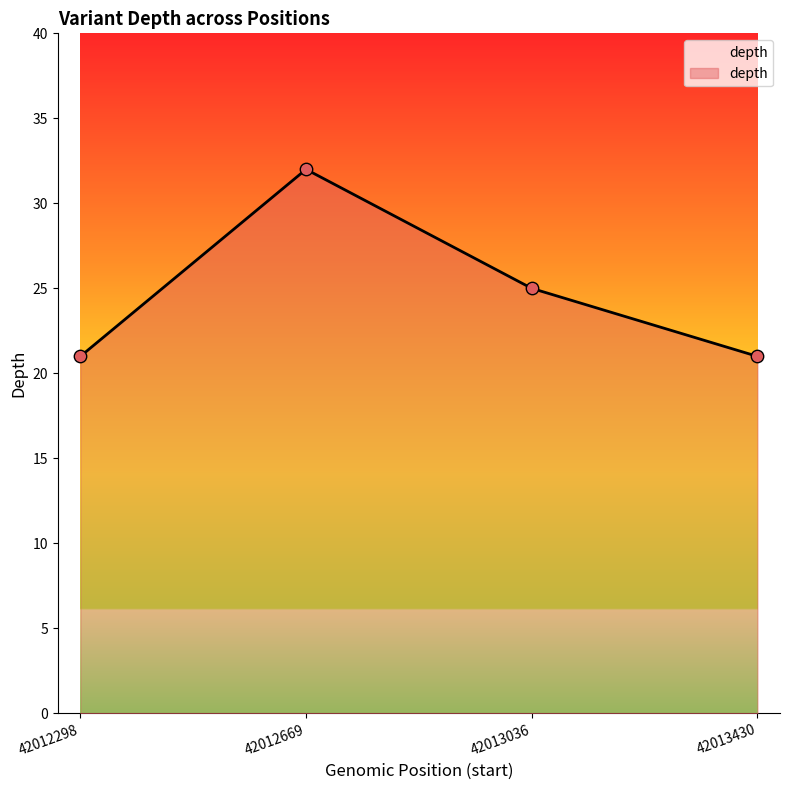

Between 42013430 and 42013036, which is larger?

42013036